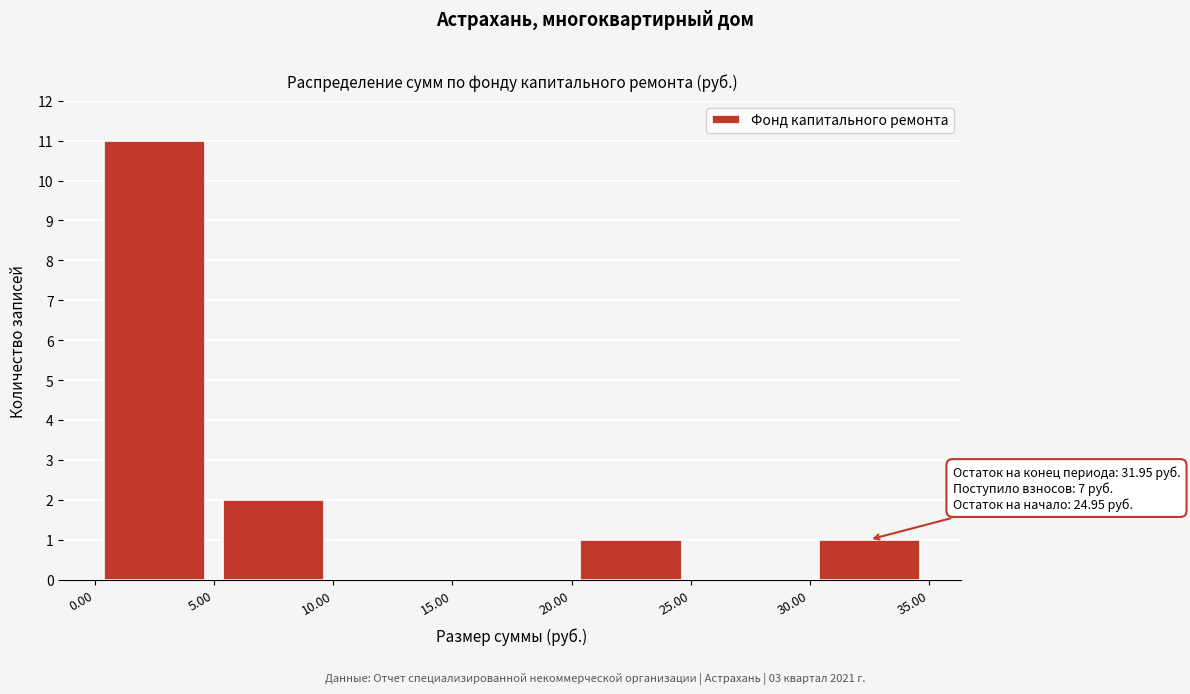

Over which range of the x-axis is the bar tallest?

0.00 to 5.00